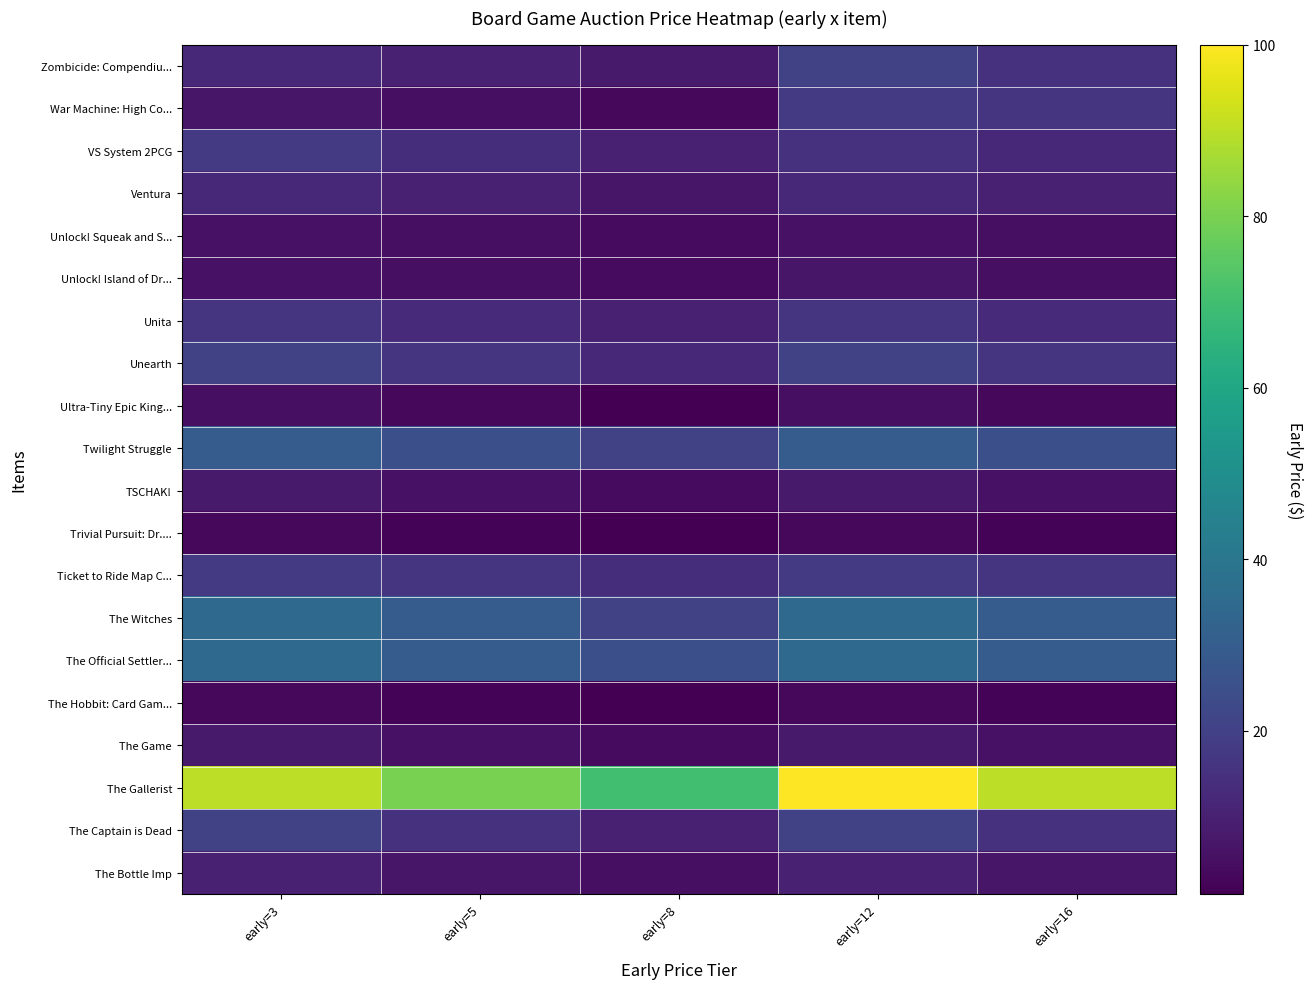

Reading right to left, what are all the values shown in this chart?

Zombicide: Compendiu...: early=16=15	early=12=20	early=8=8	early=5=10	early=3=12
War Machine: High Co...: early=16=16	early=12=18	early=8=3	early=5=5	early=3=7
VS System 2PCG: early=16=12	early=12=15	early=8=10	early=5=14	early=3=18
Ventura: early=16=10	early=12=12	early=8=7	early=5=10	early=3=12
Unlock! Squeak and S...: early=16=5	early=12=6	early=8=4	early=5=5	early=3=6
Unlock! Island of Dr...: early=16=5	early=12=7	early=8=4	early=5=5	early=3=6
Unita: early=16=13	early=12=16	early=8=10	early=5=13	early=3=16
Unearth: early=16=16	early=12=20	early=8=12	early=5=16	early=3=20
Ultra-Tiny Epic King...: early=16=3	early=12=5	early=8=1	early=5=3	early=3=5
Twilight Struggle: early=16=25	early=12=30	early=8=20	early=5=25	early=3=30
TSCHAK!: early=16=6	early=12=8	early=8=4	early=5=6	early=3=8
Trivial Pursuit: Dr....: early=16=2	early=12=3	early=8=1	early=5=2	early=3=3
Ticket to Ride Map C...: early=16=16	early=12=18	early=8=14	early=5=16	early=3=18
The Witches: early=16=30	early=12=35	early=8=20	early=5=30	early=3=35
The Official Settler...: early=16=30	early=12=35	early=8=25	early=5=30	early=3=35
The Hobbit: Card Gam...: early=16=2	early=12=3	early=8=1	early=5=2	early=3=3
The Game: early=16=6	early=12=8	early=8=4	early=5=6	early=3=8
The Gallerist: early=16=90	early=12=100	early=8=70	early=5=80	early=3=90
The Captain is Dead: early=16=15	early=12=20	early=8=10	early=5=15	early=3=20
The Bottle Imp: early=16=7	early=12=10	early=8=5	early=5=7	early=3=10